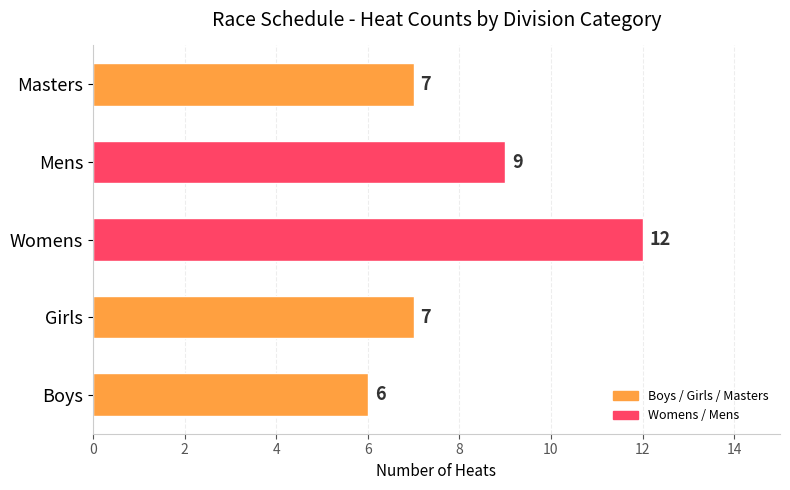

True or false: the data shows 12 at Womens.

True